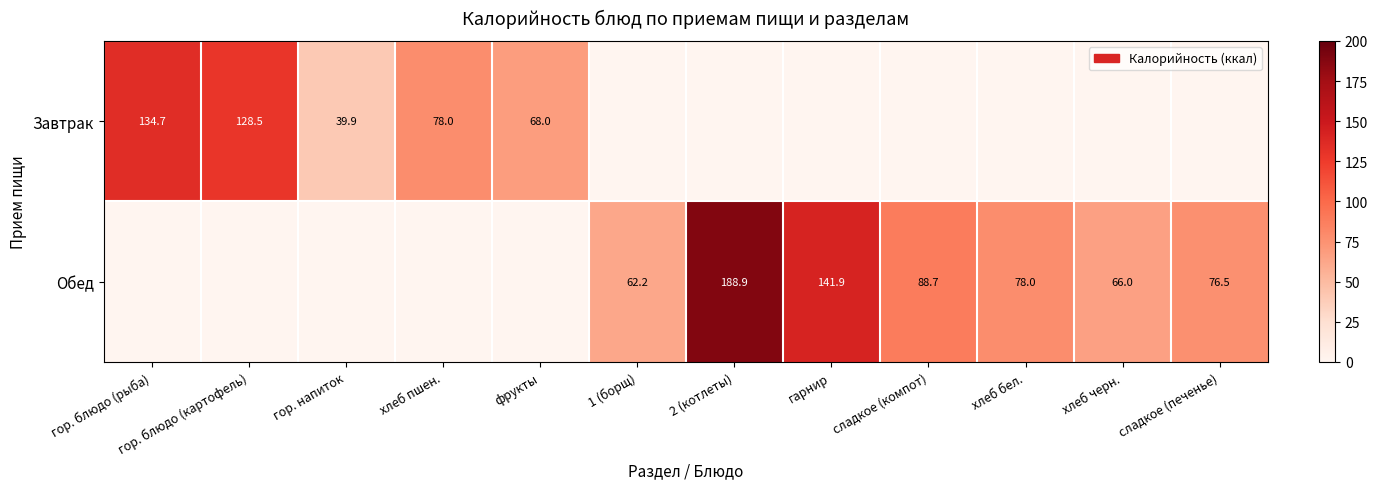

Is the value of Обед at хлеб бел. greater than the value of Завтрак at гор. напиток?

Yes